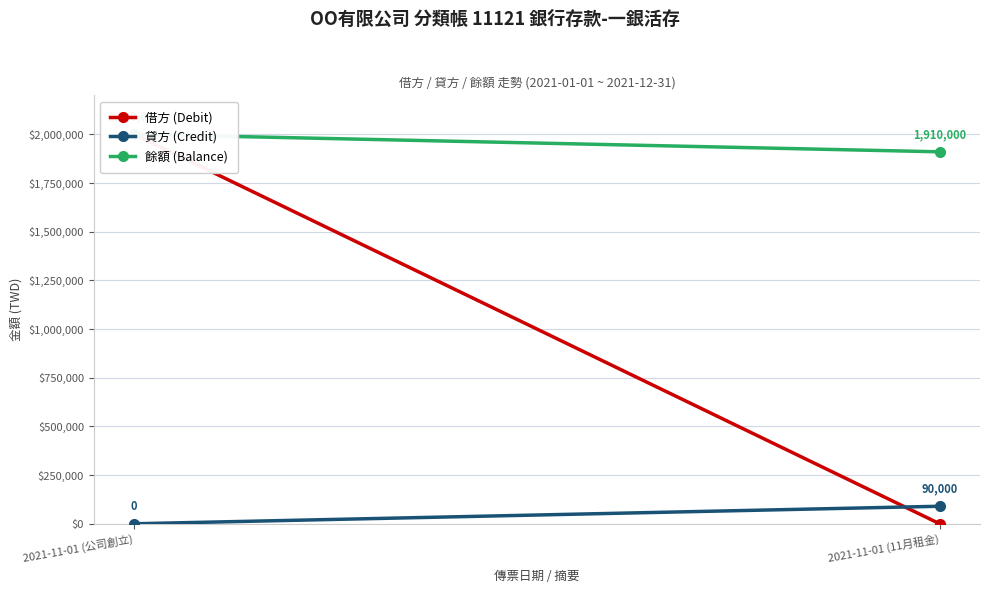

At which category is the sum across all series the highest?

2021-11-01 (公司創立)